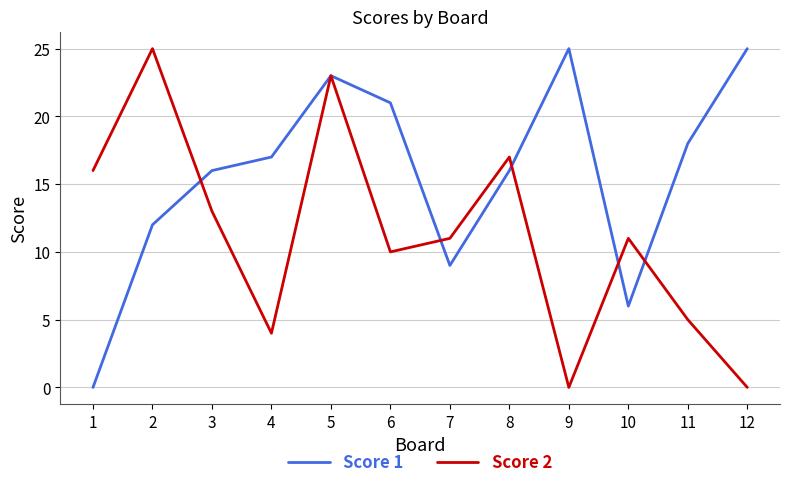

The value of Score 2 at 11 is 2. True or false?

False